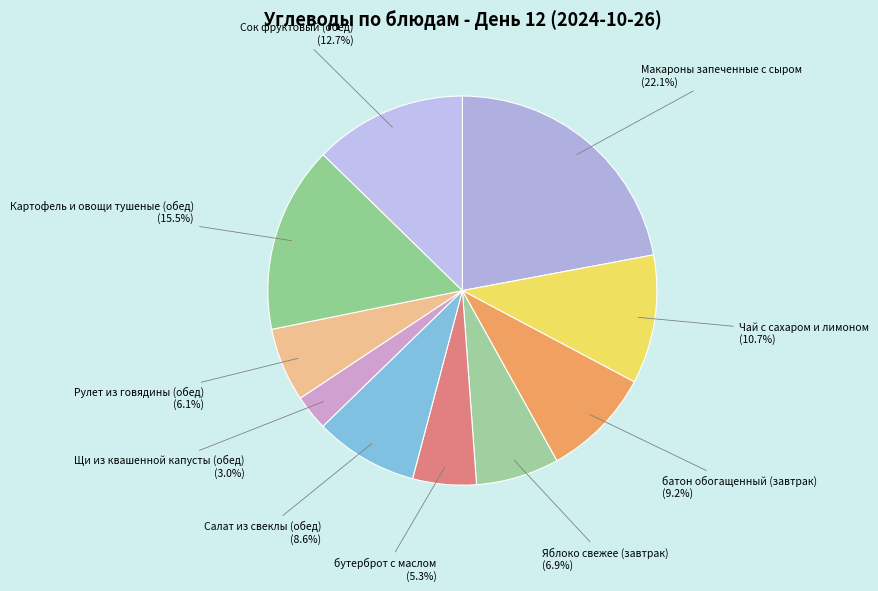

To the nearest percent, what is the combined percentage of Яблоко свежее (завтрак) and бутерброт с маслом?

12%